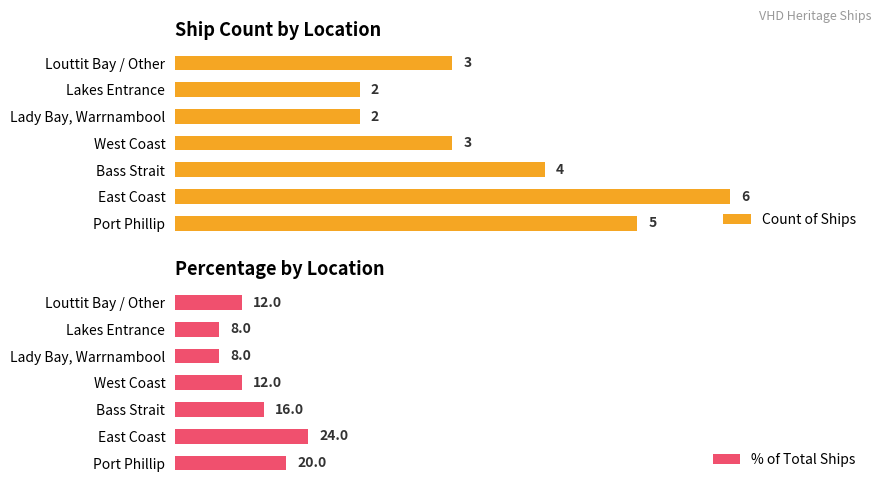

List the series in order of their peak value, highest first.

% of Total Ships, Count of Ships